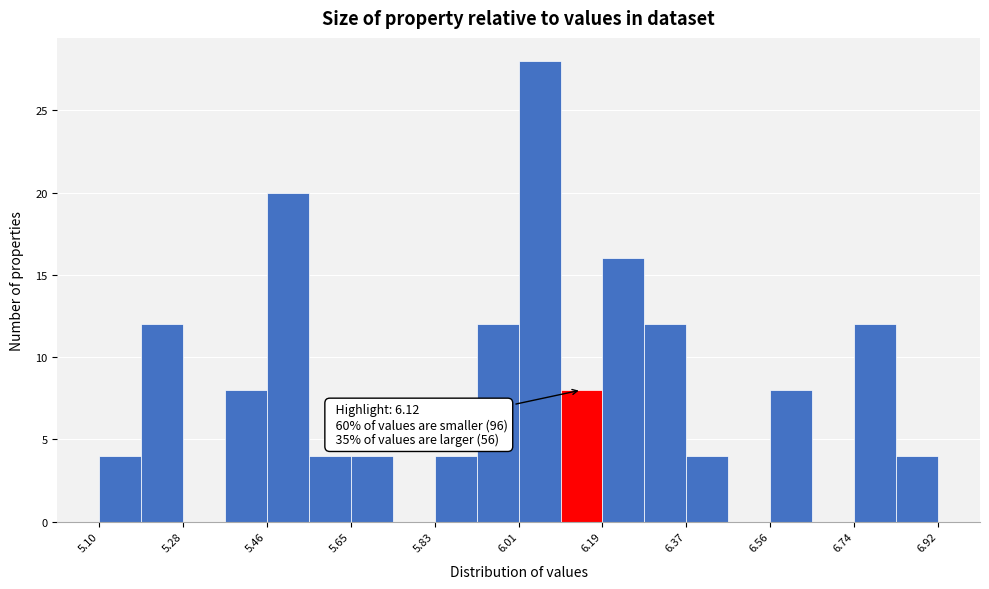

Which range on the x-axis has the tallest bar?

6.02 to 6.10